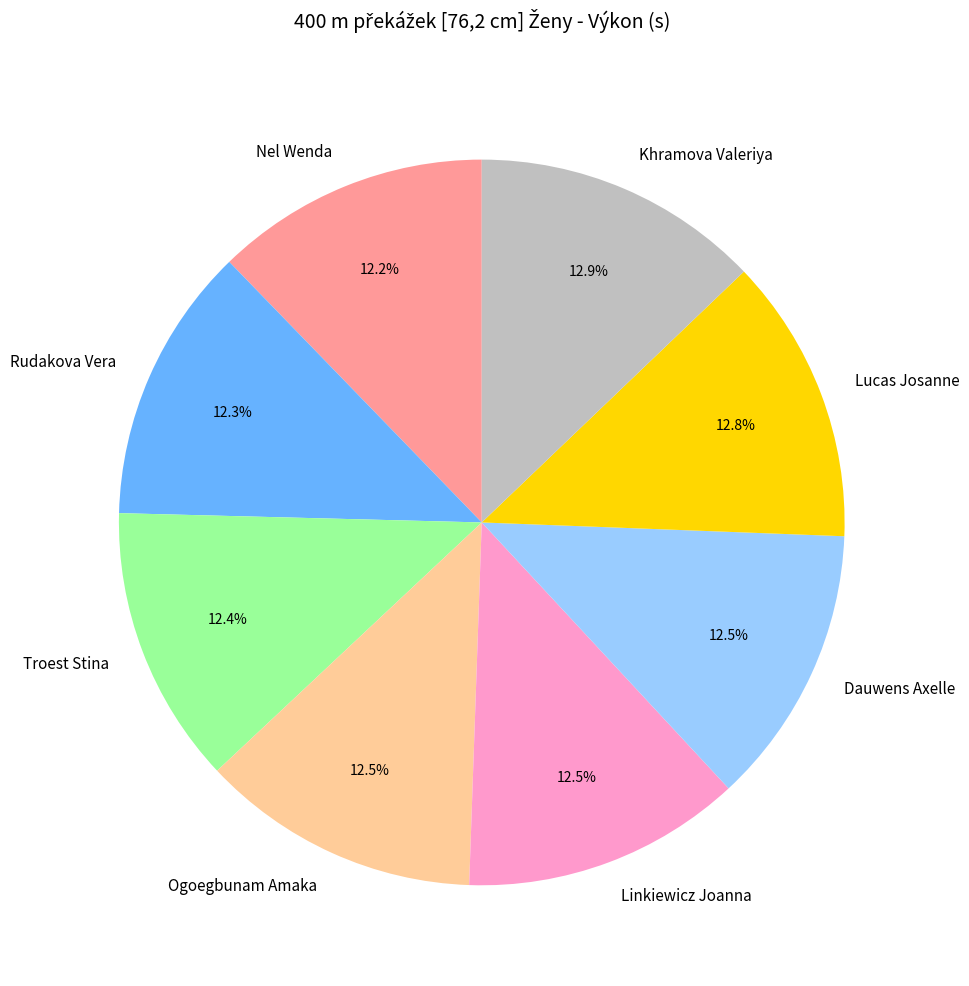

Does Lucas Josanne account for over 50% of the chart?

No